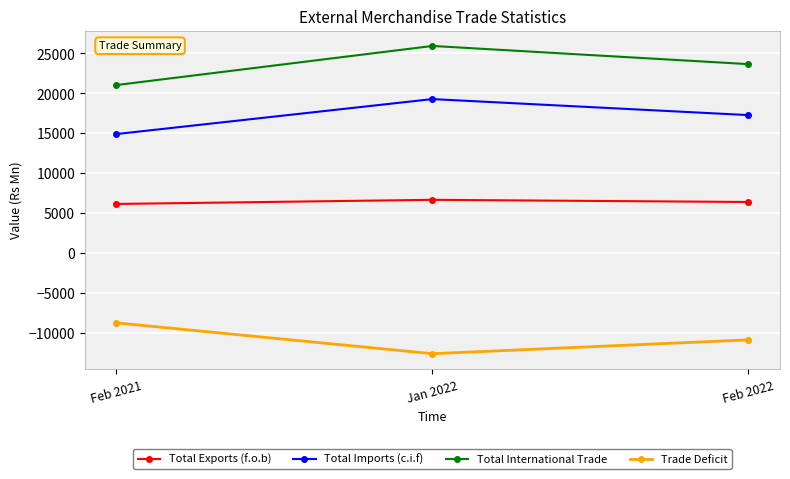

At which label is Total International Trade closest to 23475?

Feb 2022